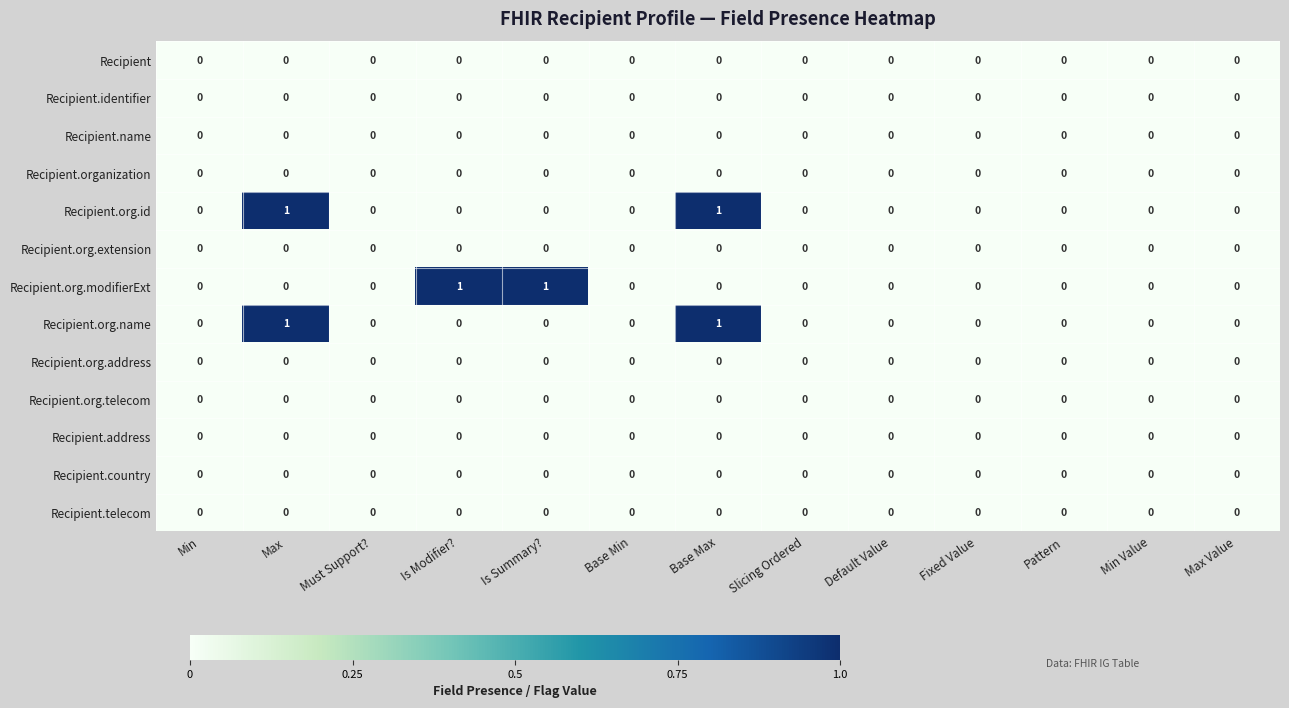

The value of Recipient.org.name at Slicing Ordered is 0. True or false?

True